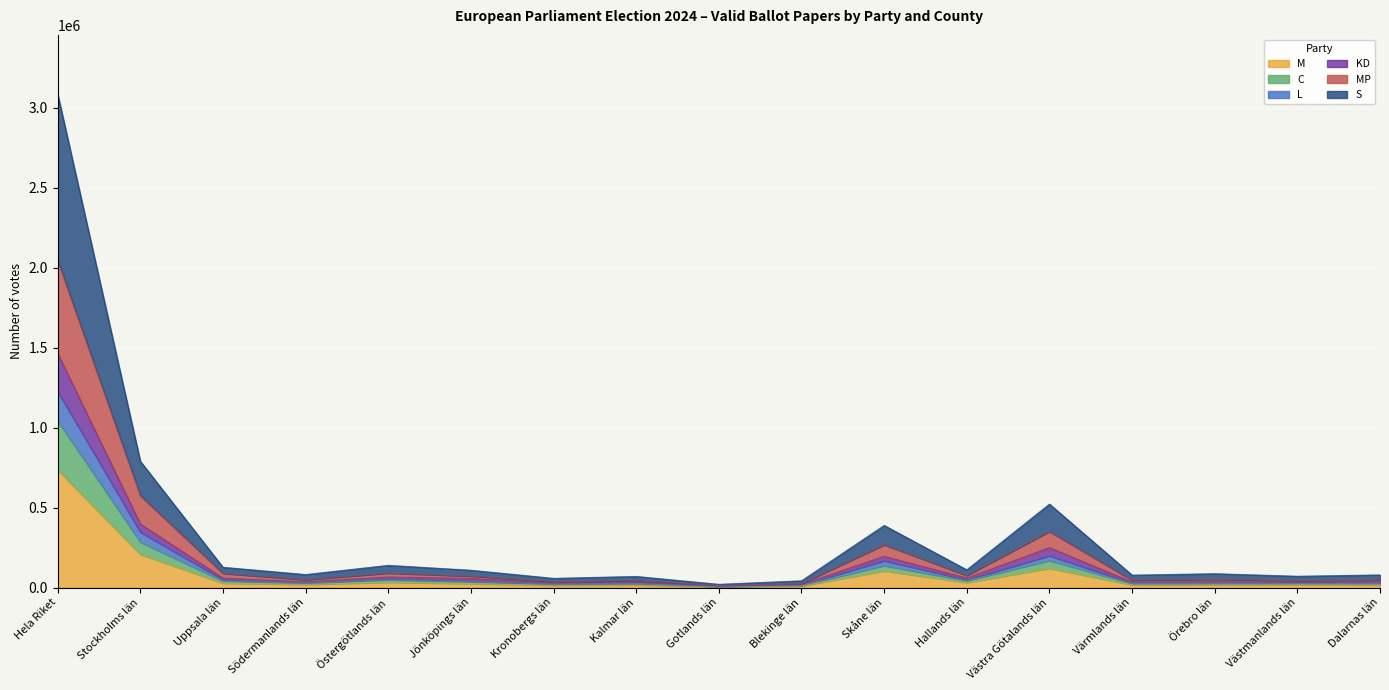

Which category has the highest value in the M series?

Hela Riket